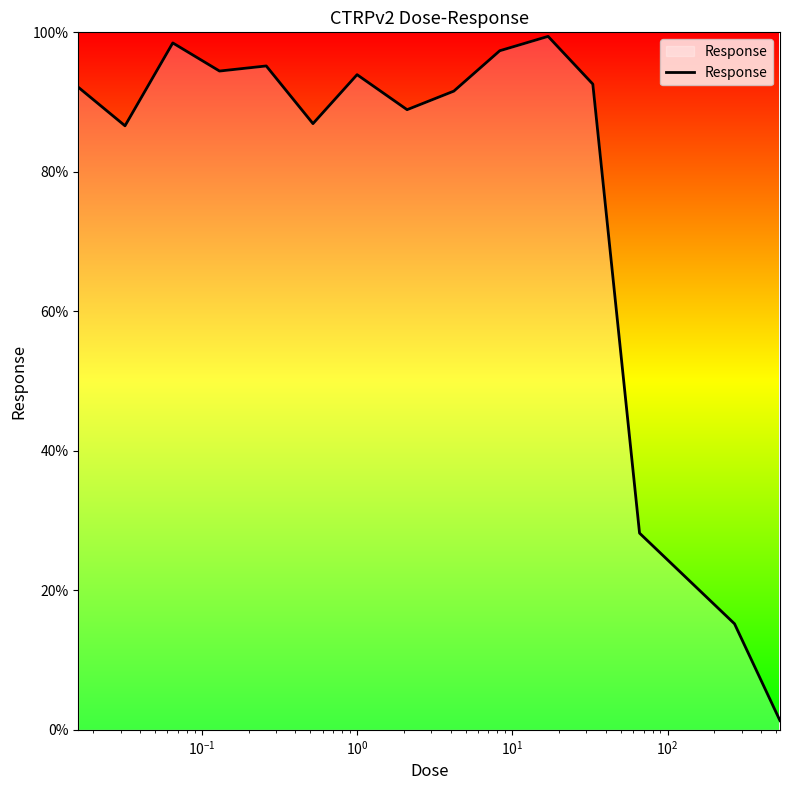

What is the difference between the maximum and minimum values?

98.1